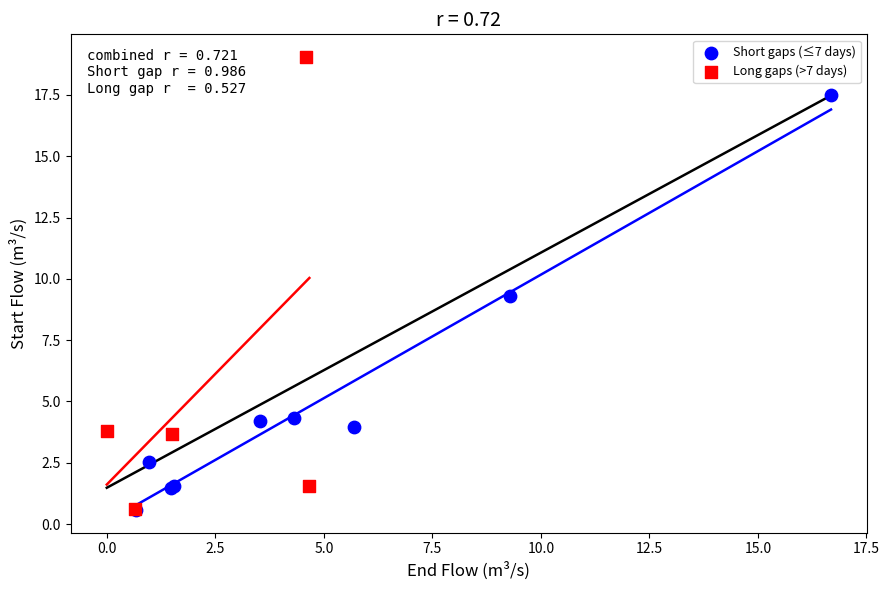

What are all the series names shown in the legend?

Short gaps (≤7 days), Long gaps (>7 days)